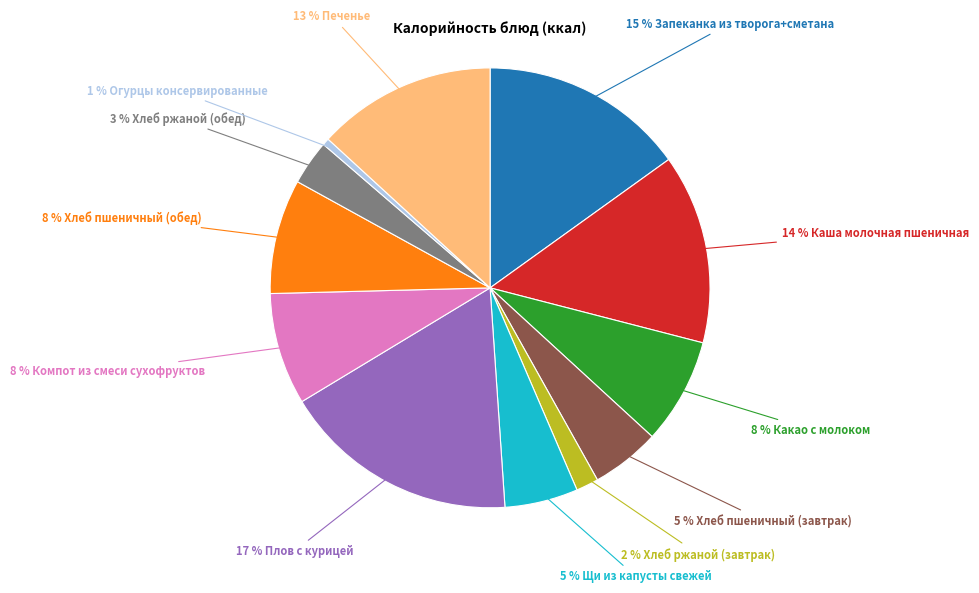

To the nearest percent, what is the average slice percentage?

8%